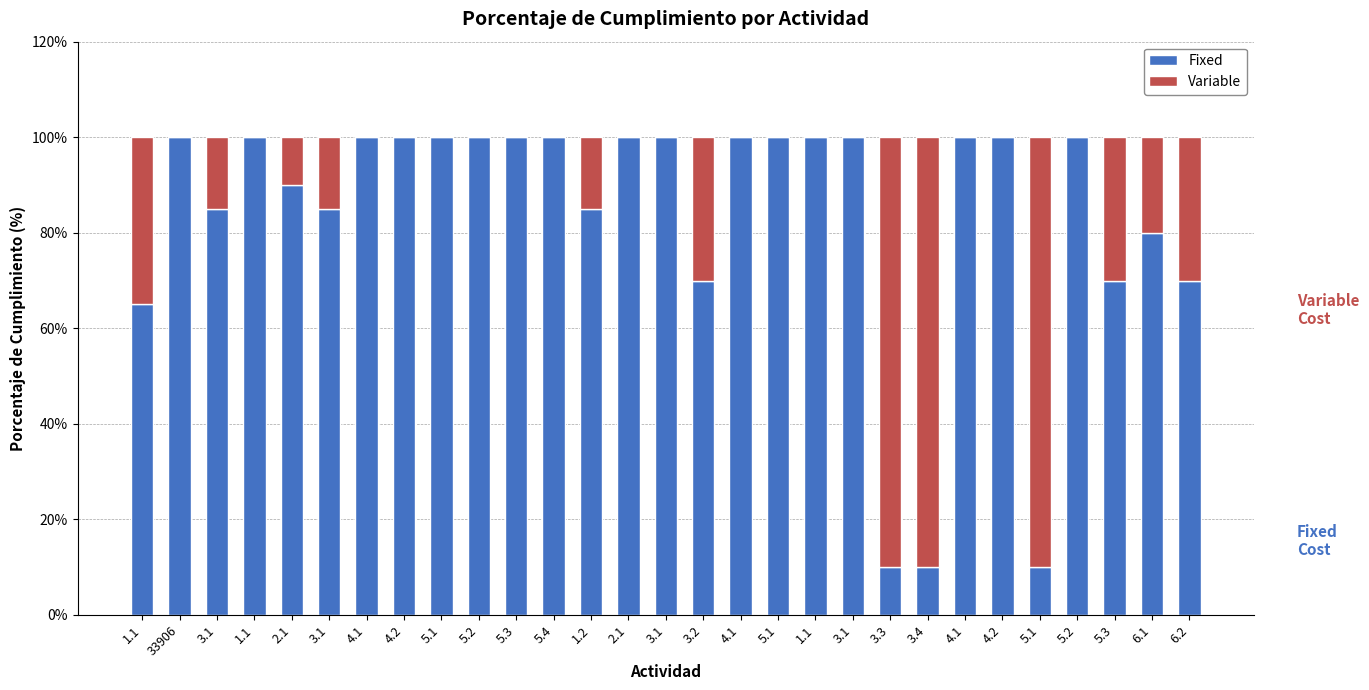

Are the bars horizontal?

No